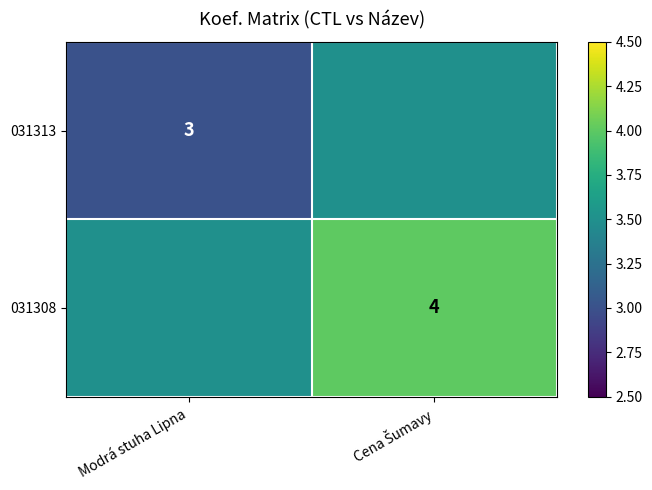

The value of 031313 at Modrá stuha Lipna is 1.1. True or false?

False